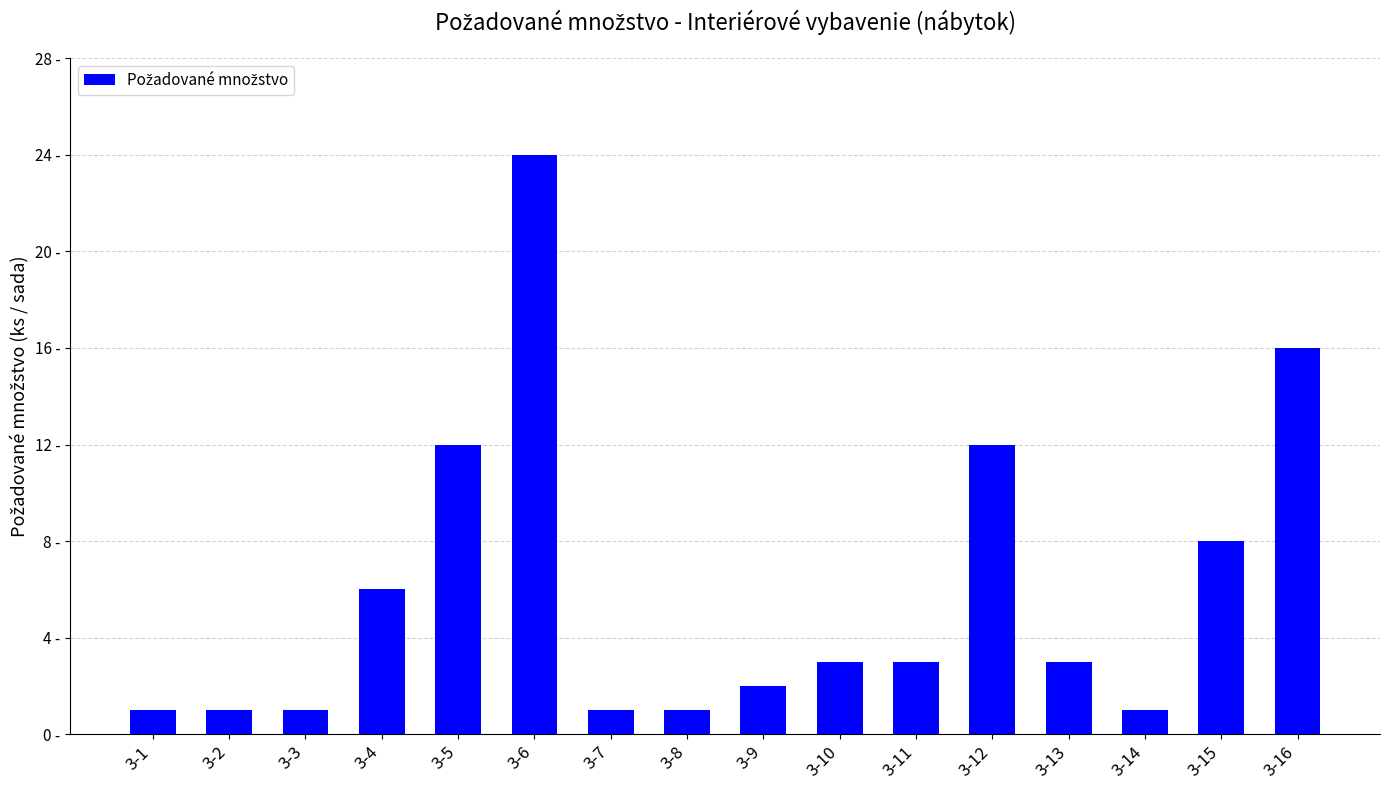

The value at 3-16 is 16. True or false?

True